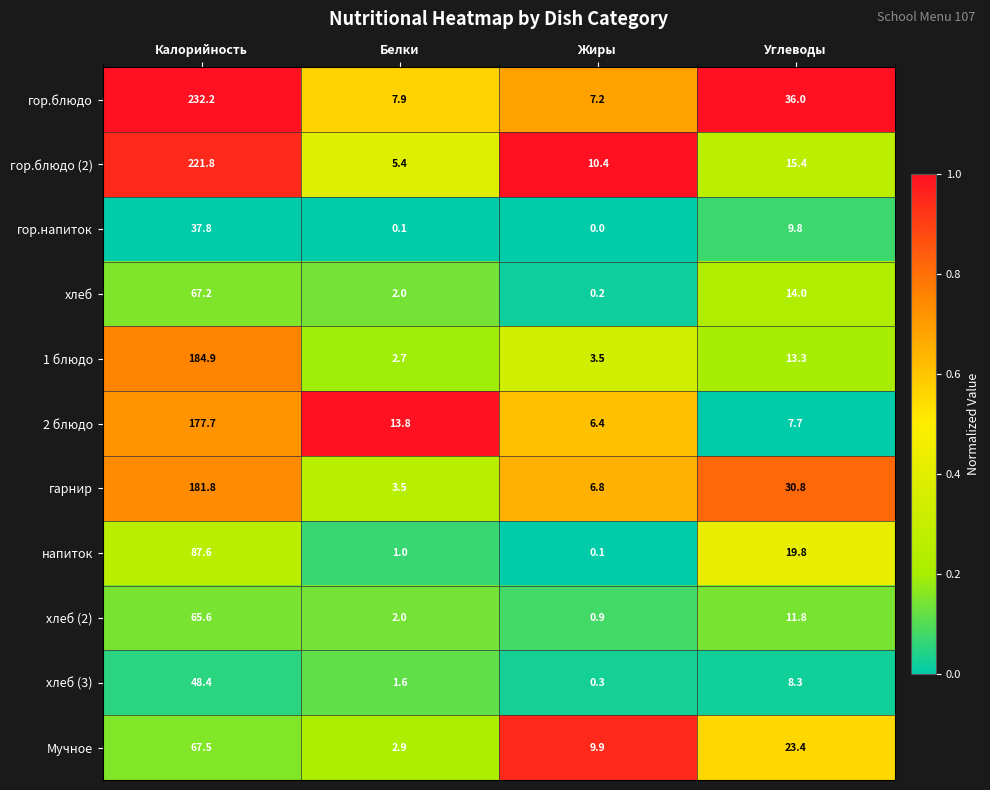

What is the difference between the maximum and minimum values in the гор.блюдо series?

225.0